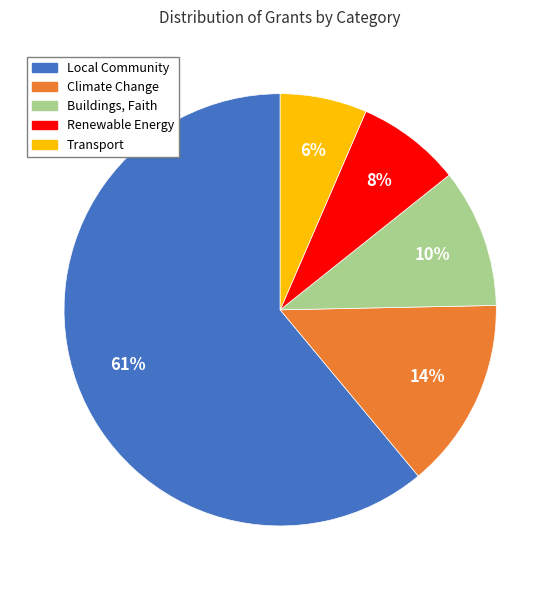

Rank the categories by value from highest to lowest.

Local Community, Climate Change, Buildings, Faith, Renewable Energy, Transport